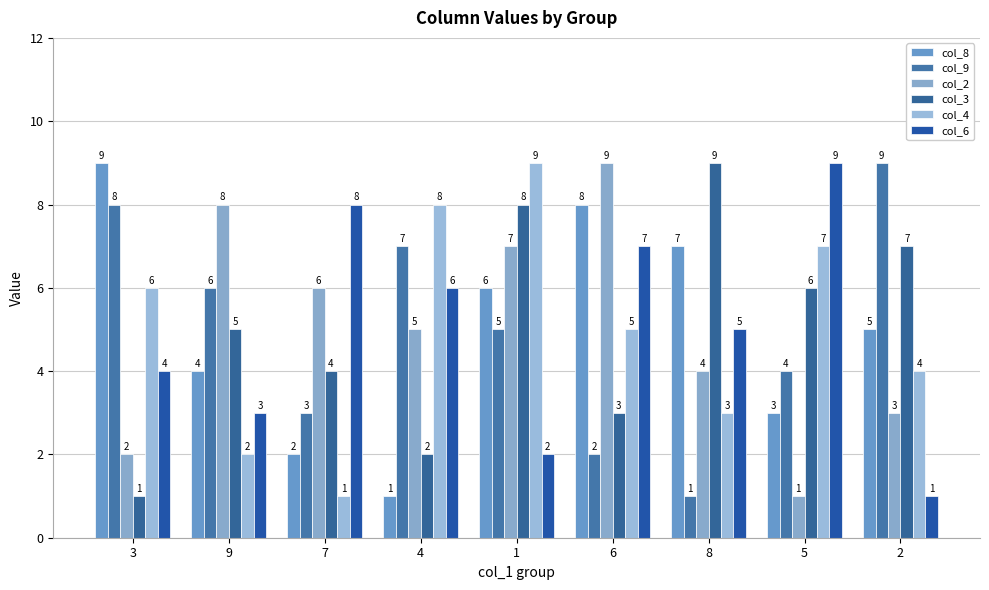

How many groups of bars are there?

9